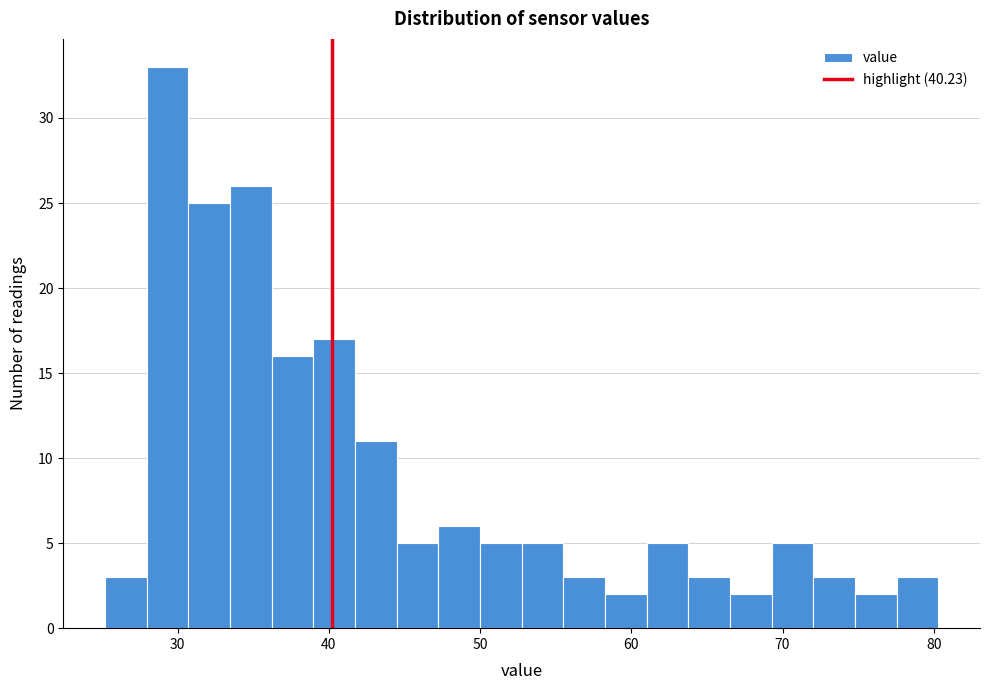

Around what value on the x-axis is the tallest bar? Give the approximate position of its centre, as read against the axis.

29